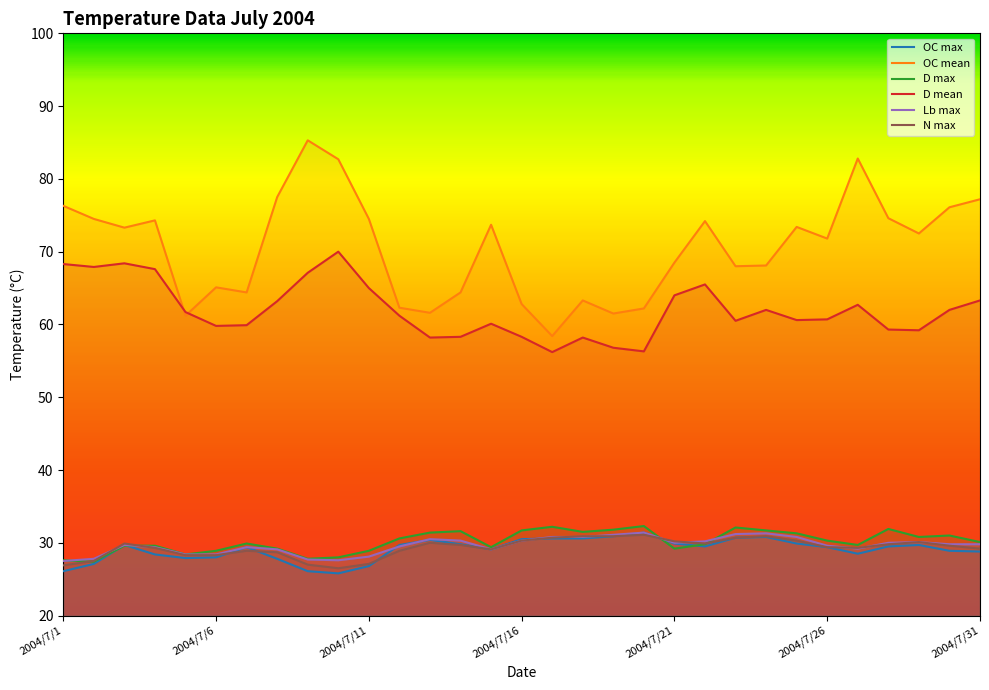

How many categories are shown in the chart?

31